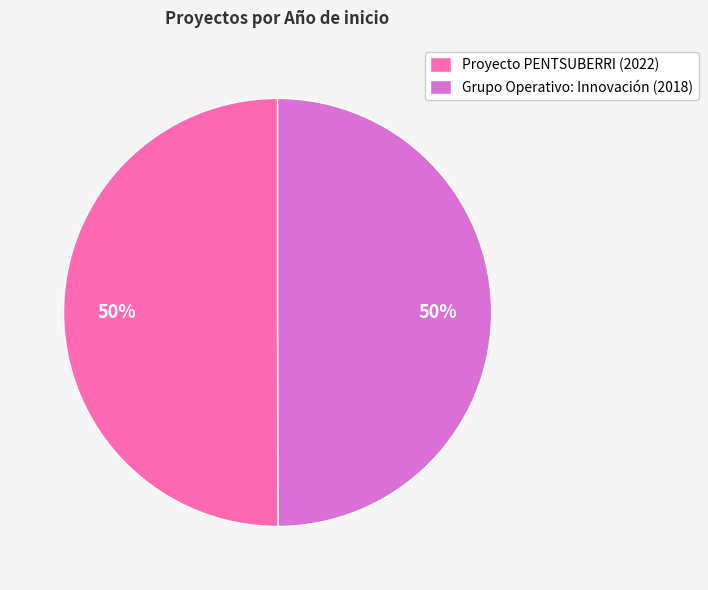

Is it true that Grupo Operativo: Innovación is 50% of the pie?

True